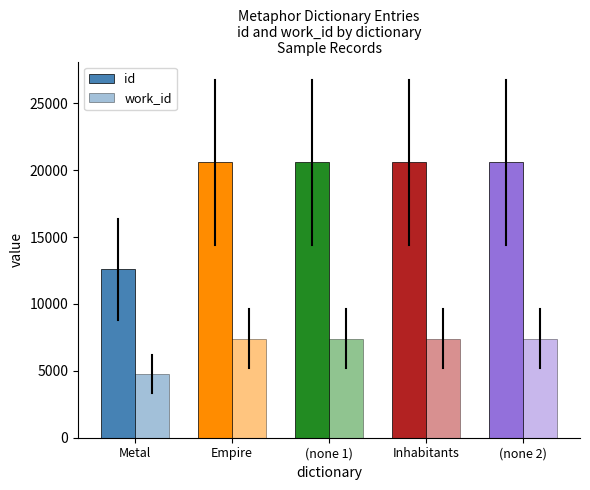

List the series in order of their overall mean, lowest first.

work_id, id